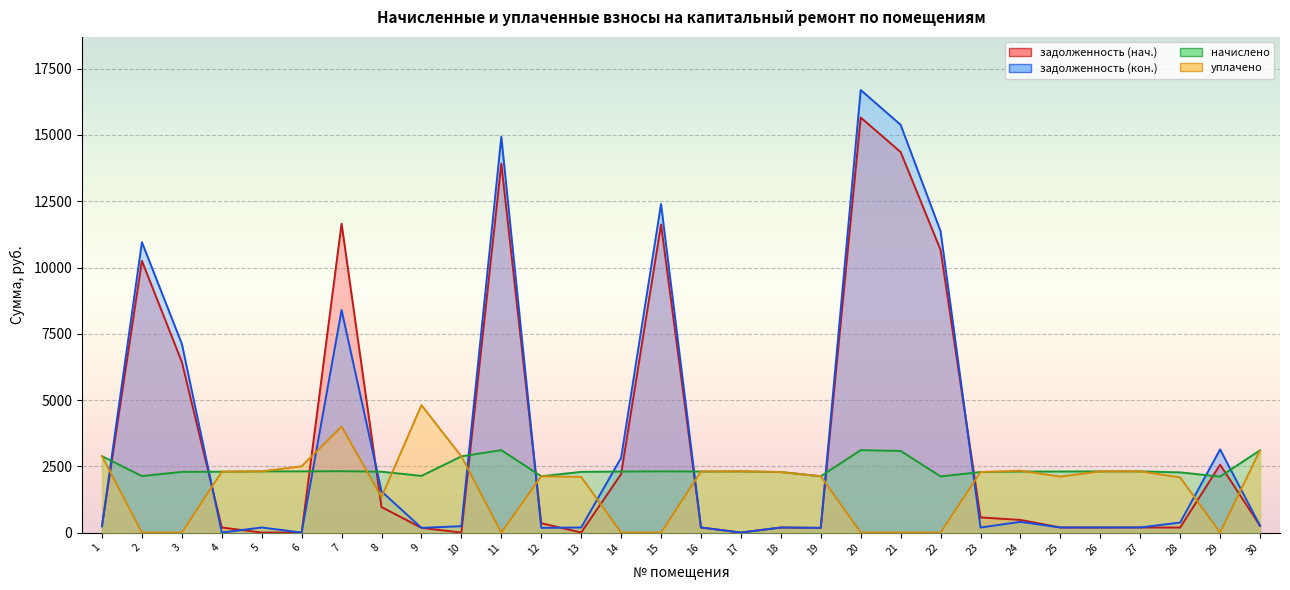

The начислено series shows 2315.0 at 7. True or false?

True